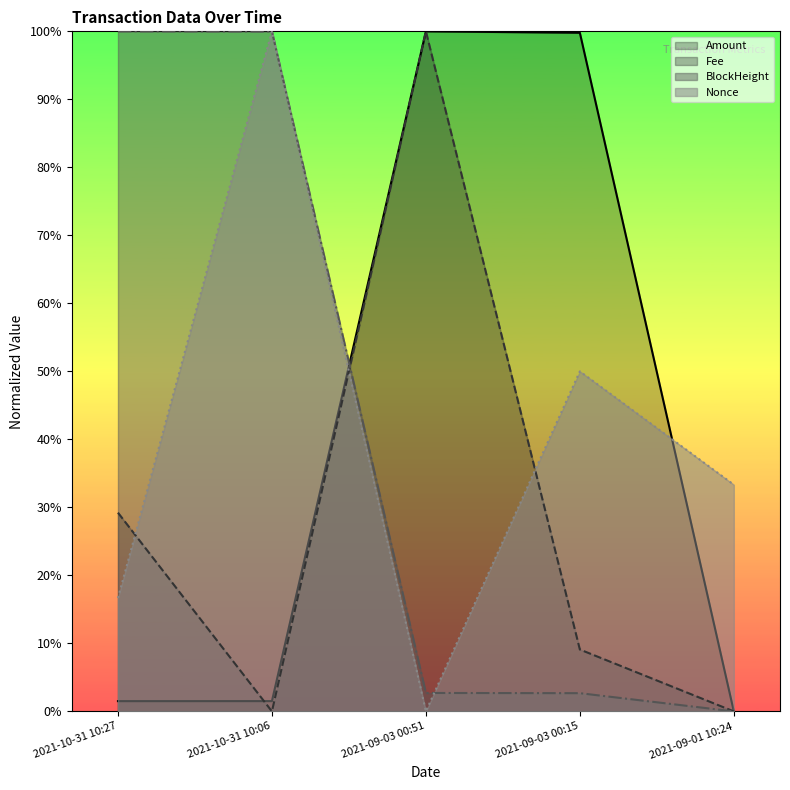

How many distinct data groups are displayed?

4